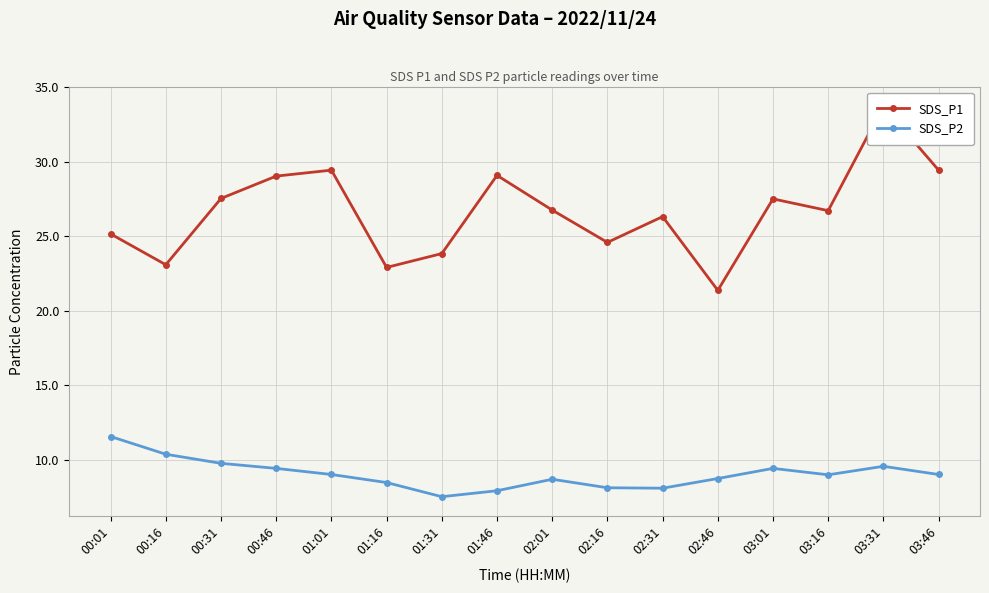

The value of SDS_P2 at 00:31 is 9.8. True or false?

True